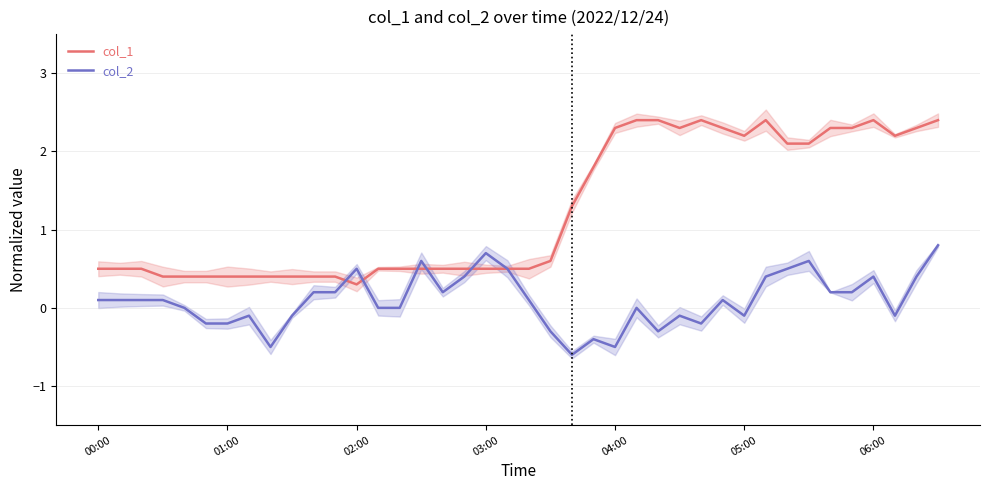

What is the maximum value for col_1?

2.4